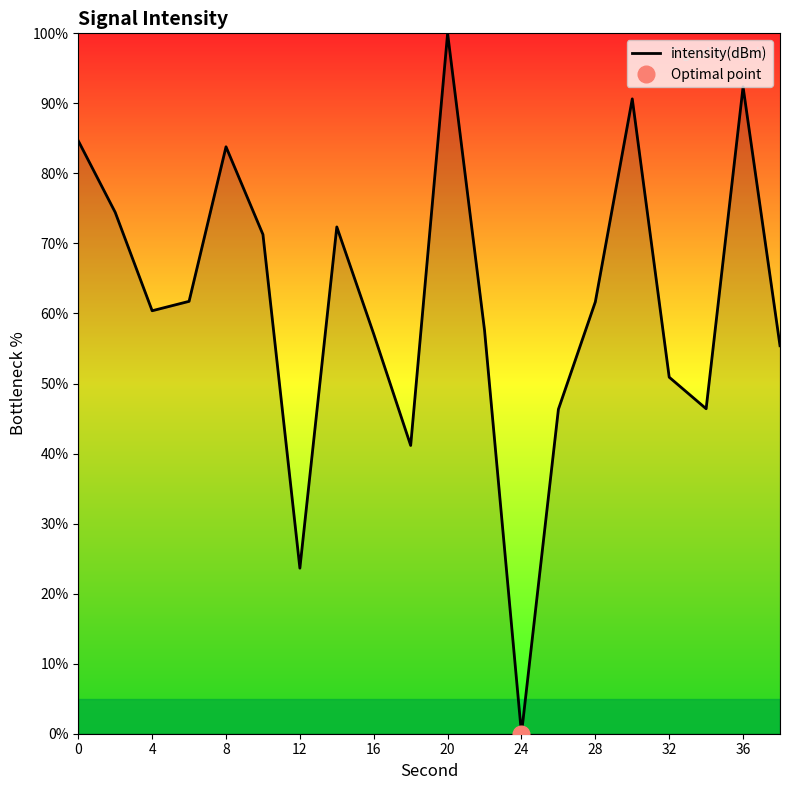

At which label does intensity(dBm) reach its peak?

20